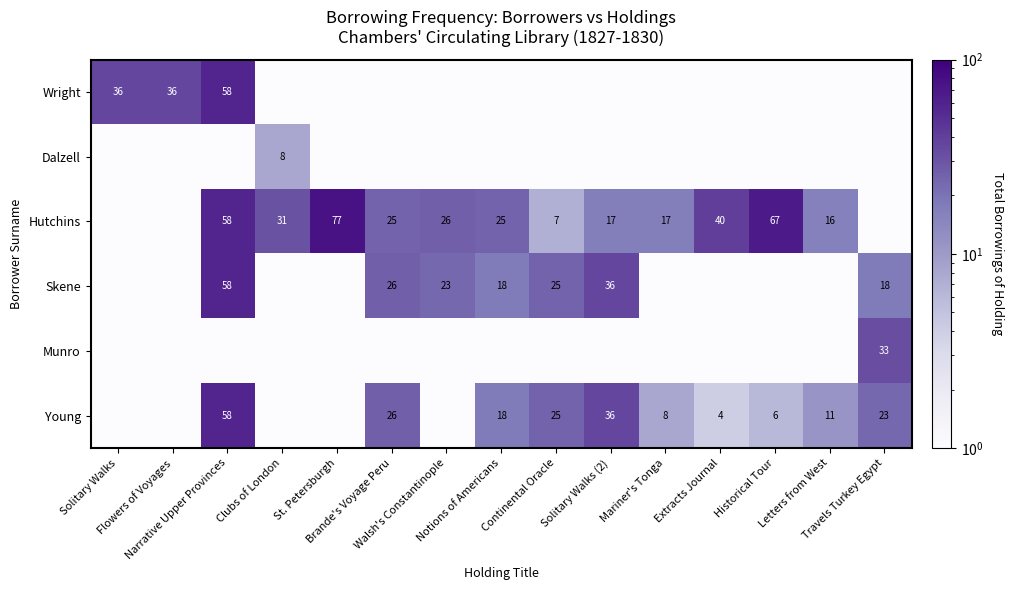

Is it true that Young equals 25.0 at Continental Oracle?

True